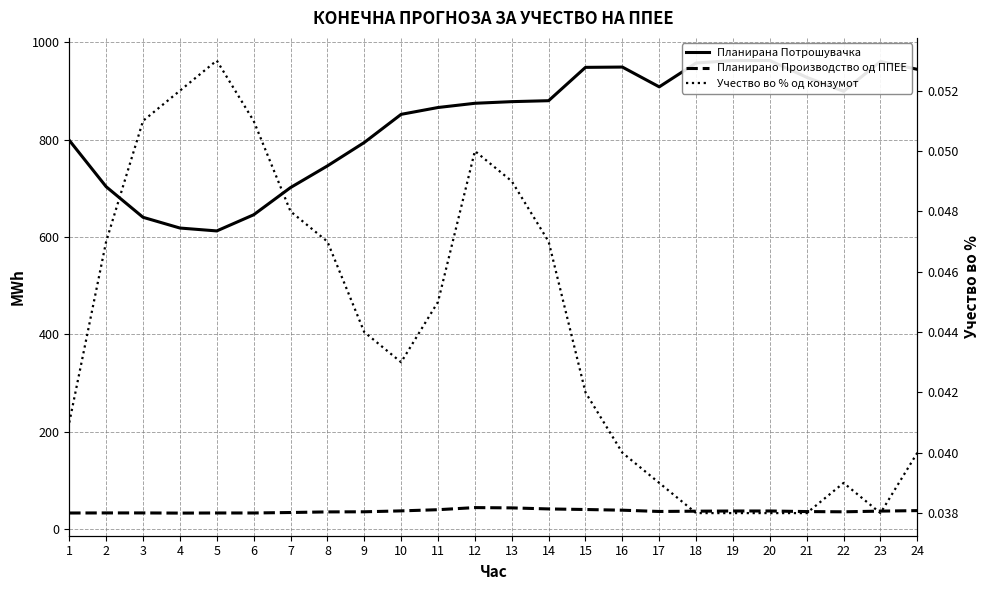

What is the difference between the maximum and minimum values in the Планирано Производство од ППЕЕ series?

11.3